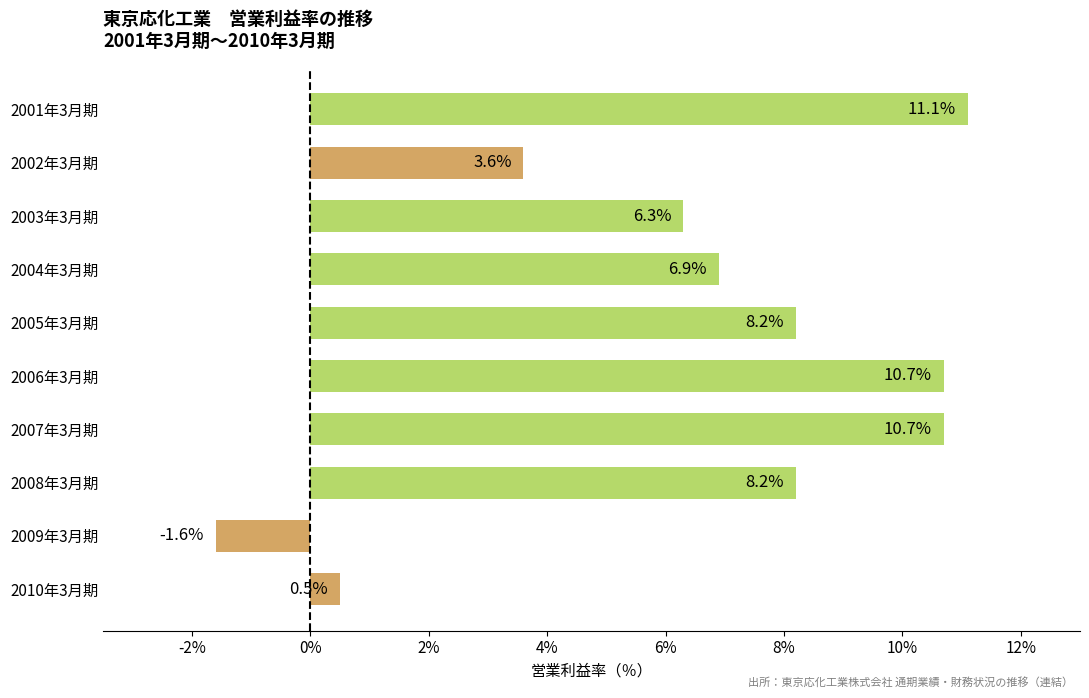

What value does the data have at 2009年3月期?

-1.6